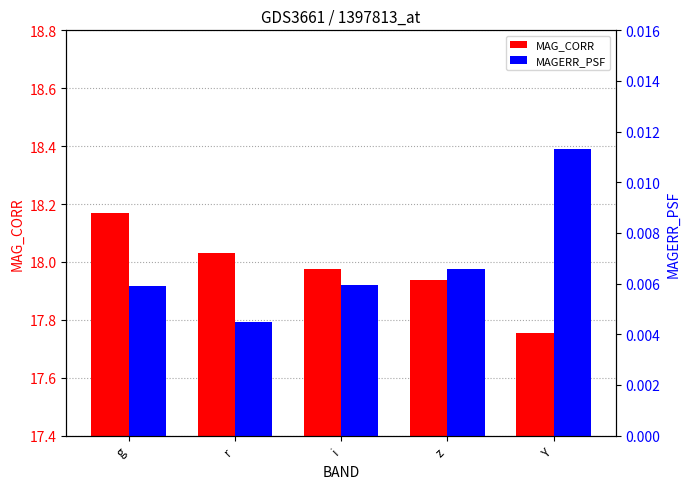

Rank the categories by MAG_CORR value from highest to lowest.

g, r, i, z, Y